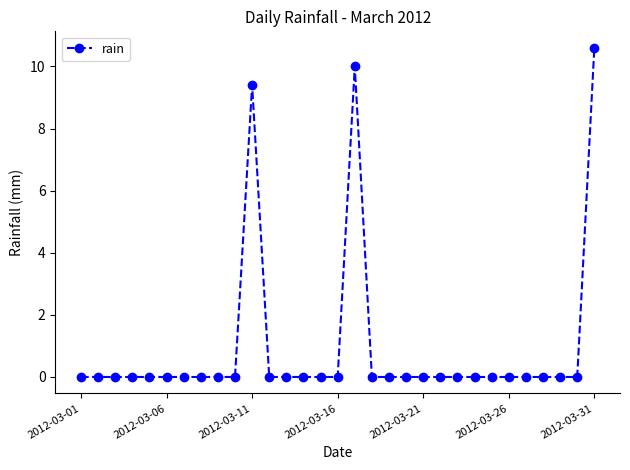

What is the average value?

1.0